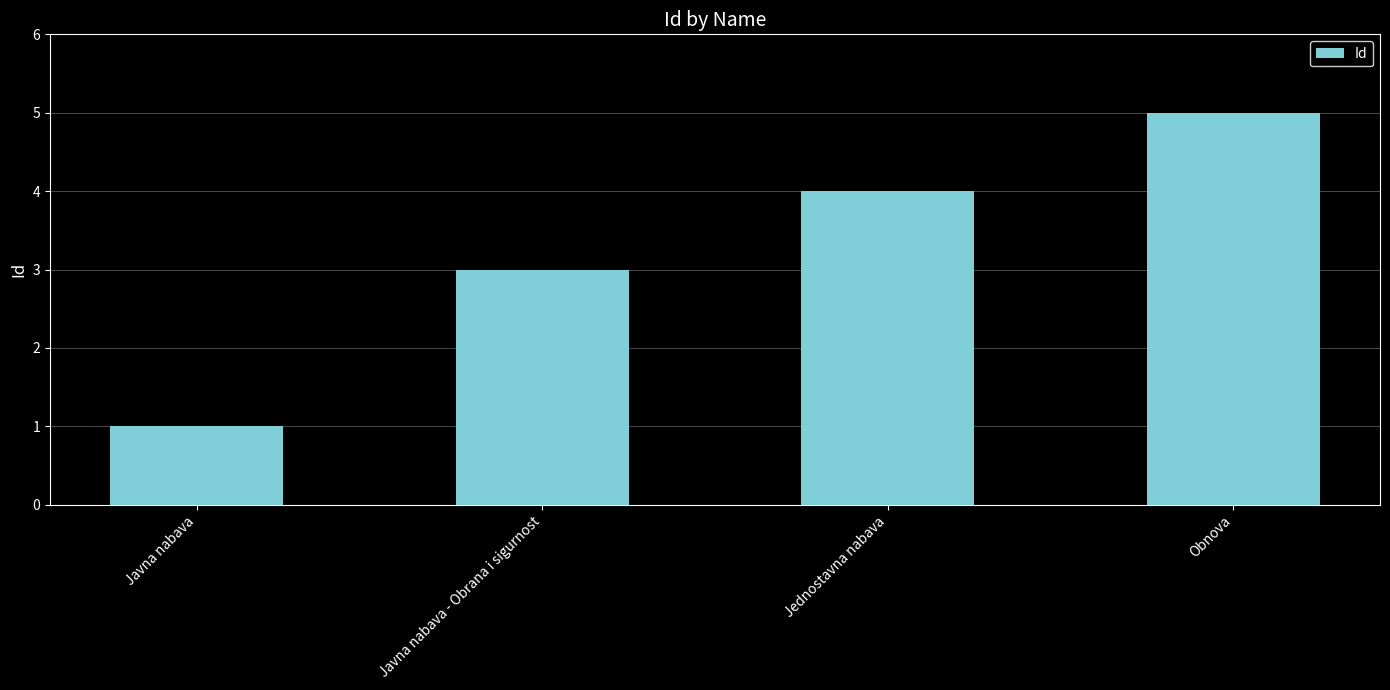

Count the number of categories in the chart.

4